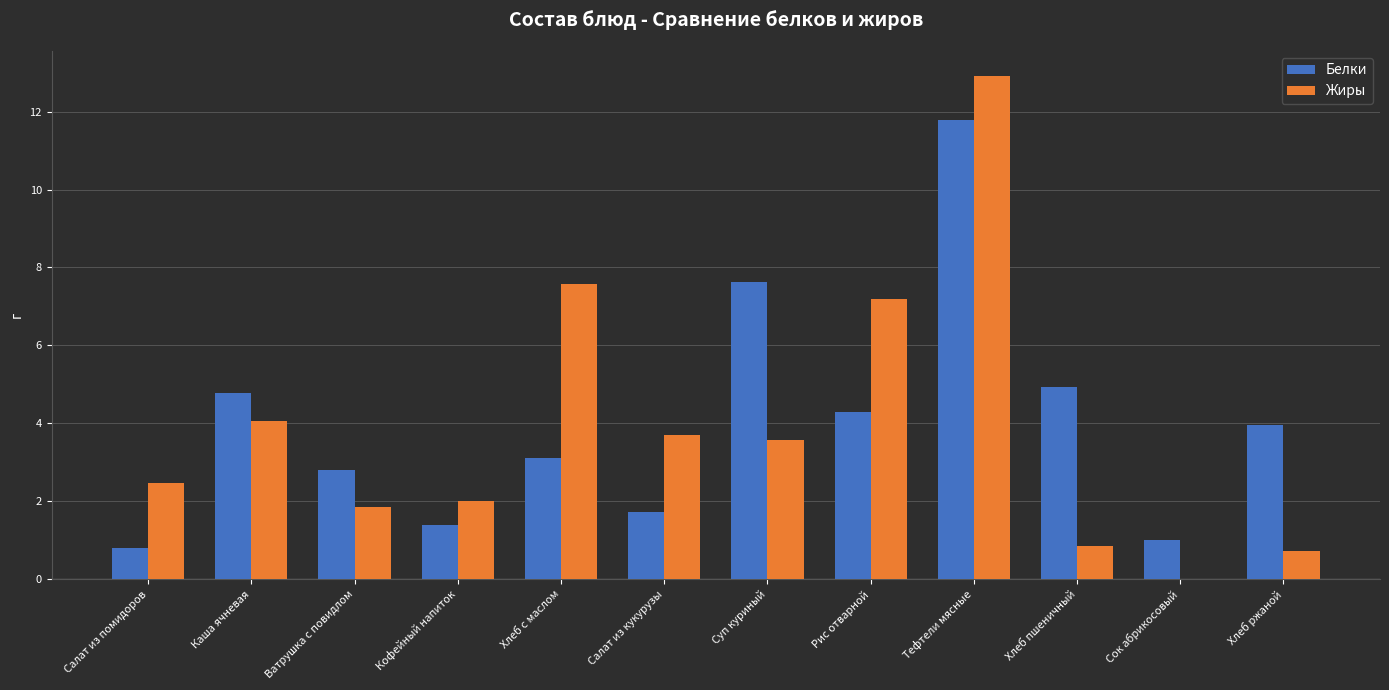

What is the total value across all series at Тефтели мясные?

24.7